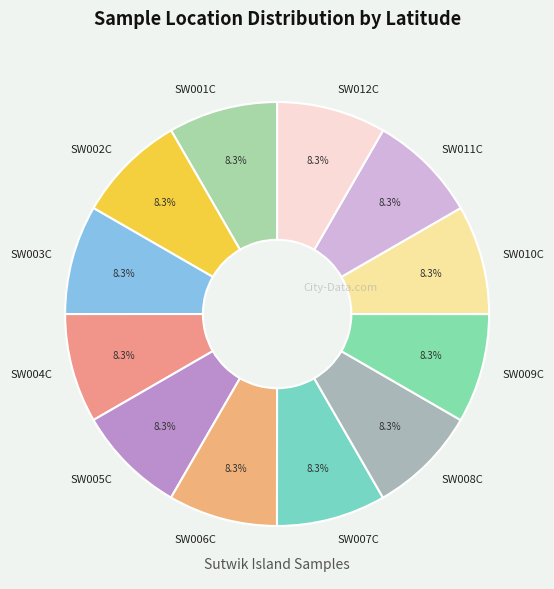

Approximately how many times larger is the value at SW007C compared to SW004C?

1.0